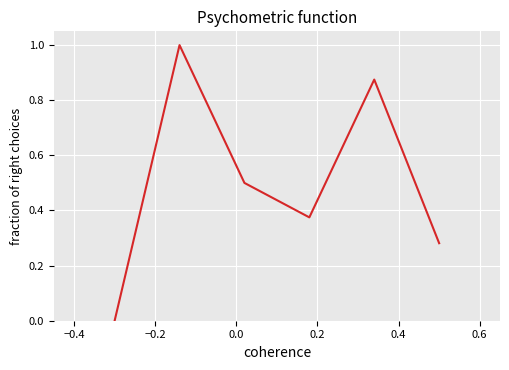

How many lines are shown in the chart?

1